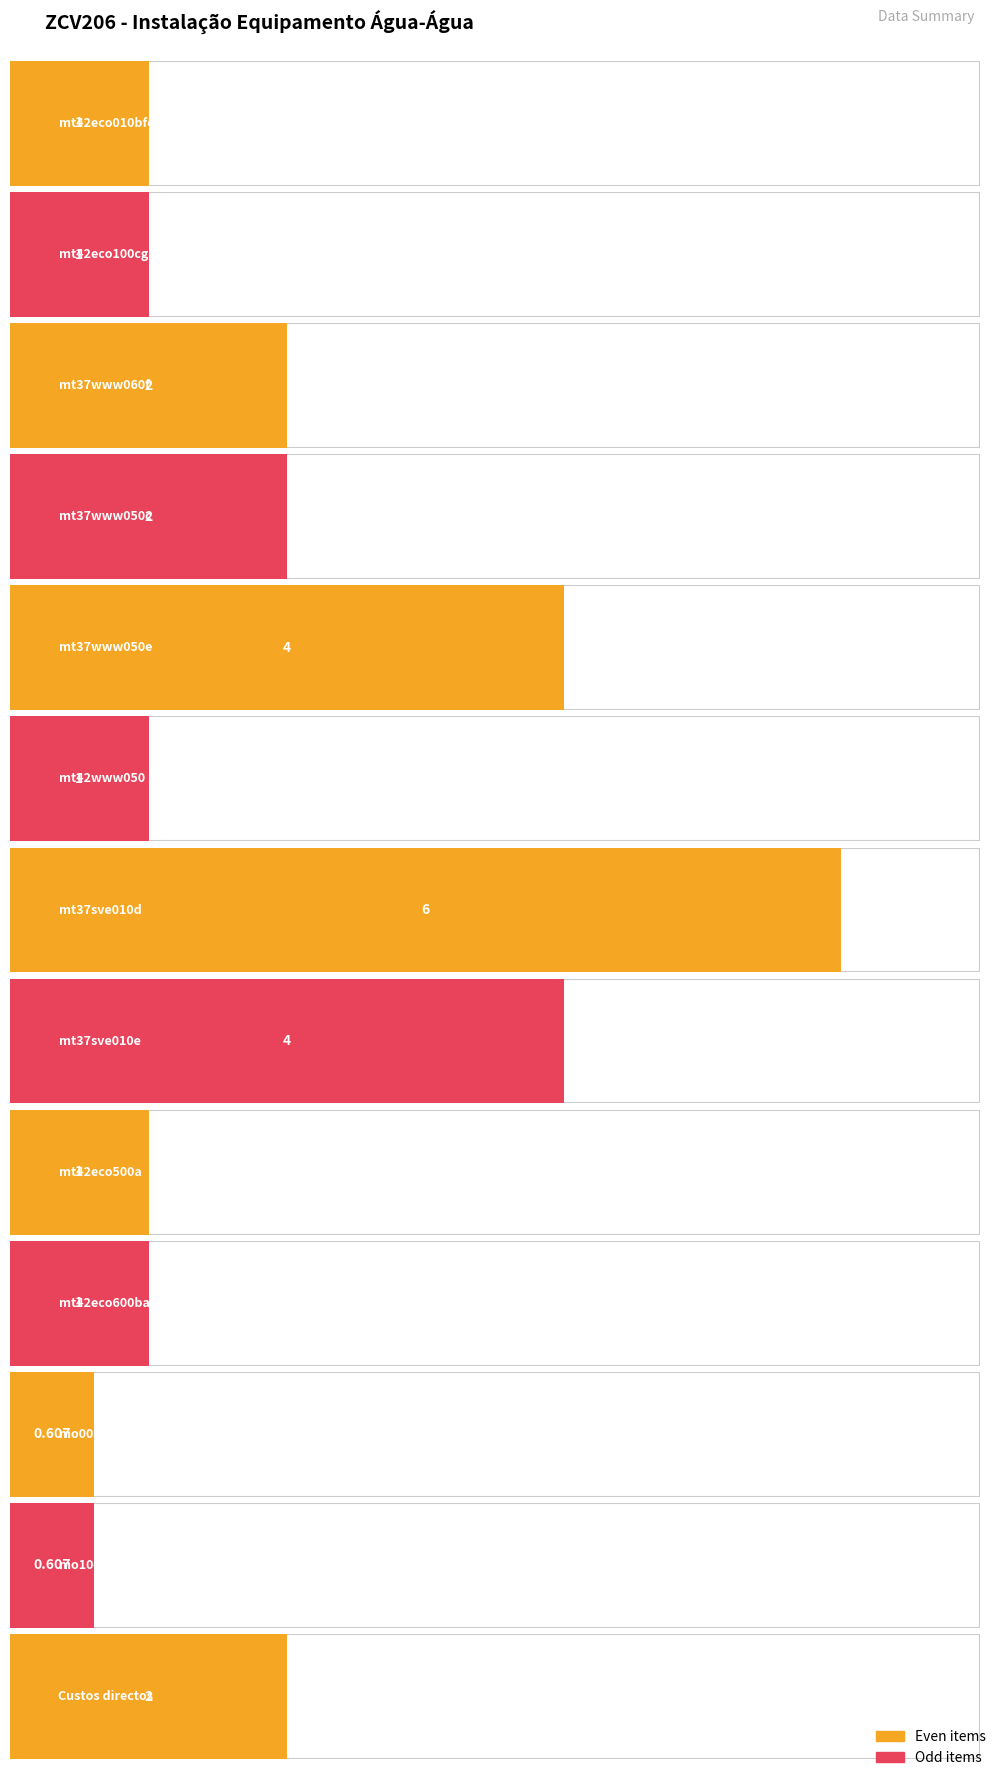

The chart shows a value of 4.0 at mt37www050e. True or false?

True